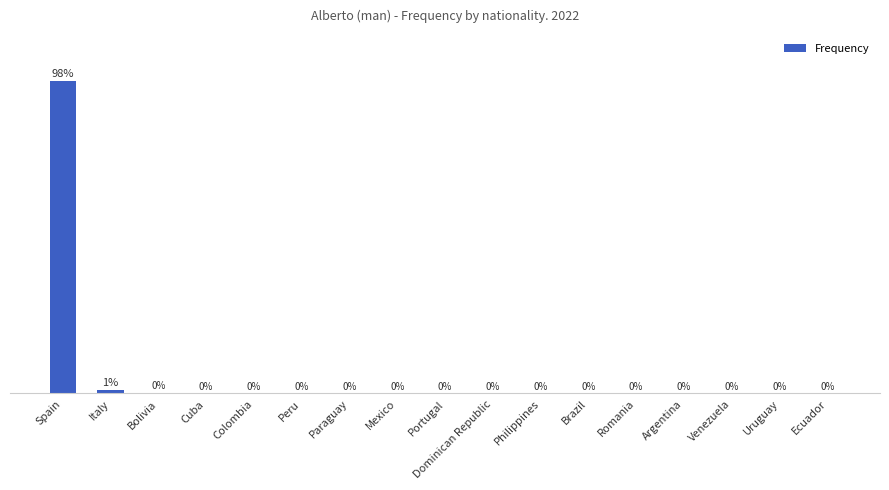

Which category has the highest value across all series?

Spain